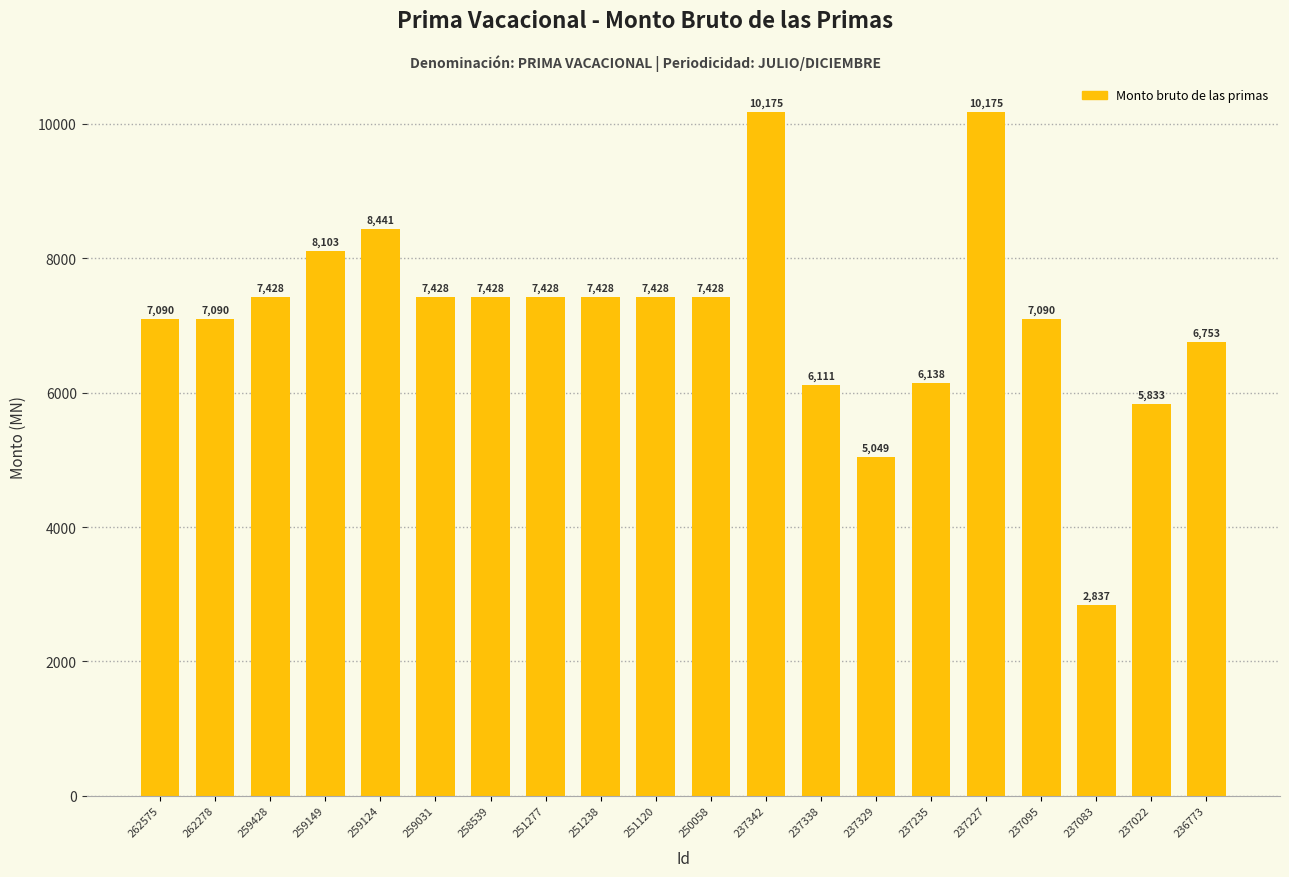

What is the ratio of the value at 251238 to the value at 237227?

0.7